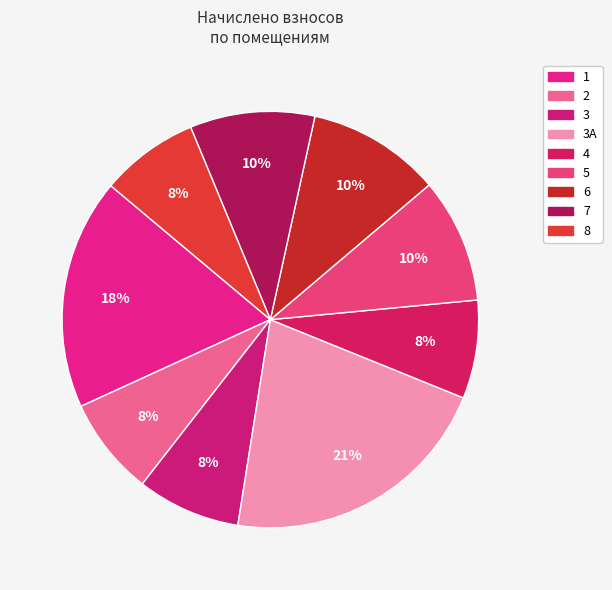

Which category has the biggest portion of the pie?

3А